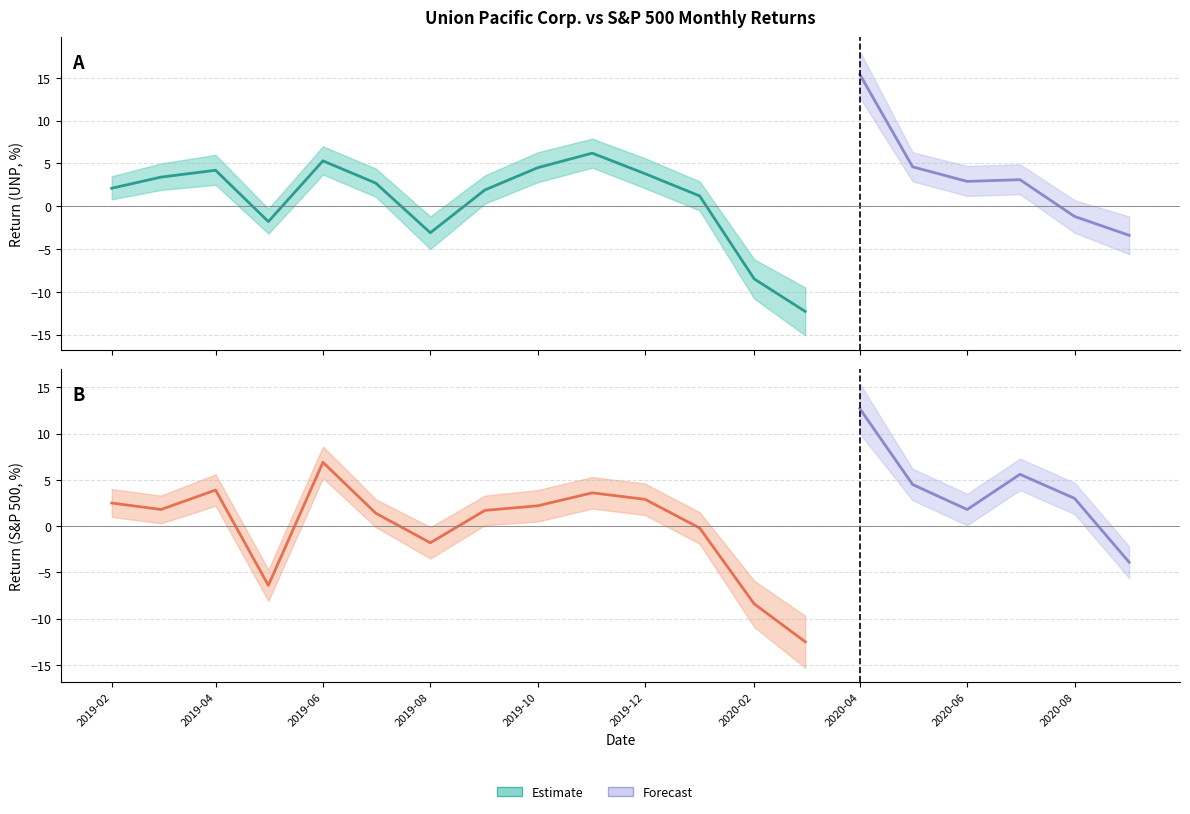

What is the lowest value of the Estimate (UNP) series?

-12.3